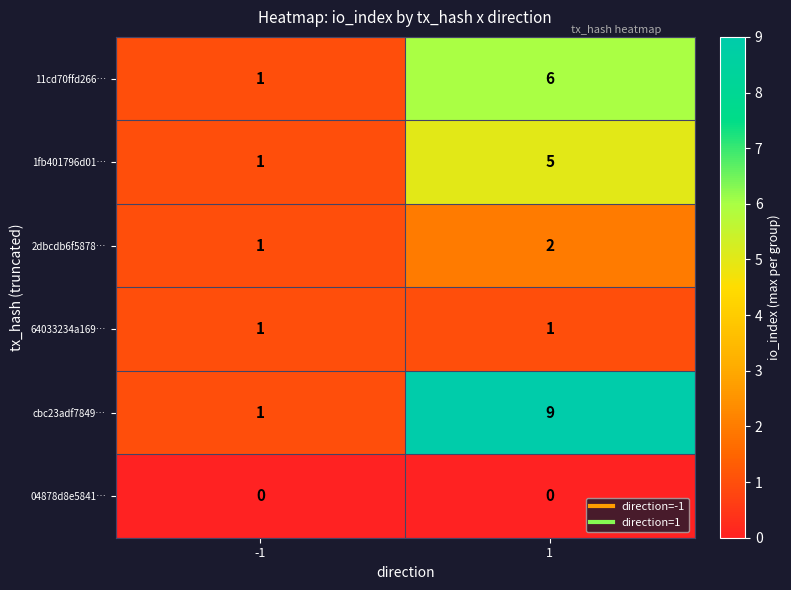

How many data points in 1fb401796d01… are less than 5?

1